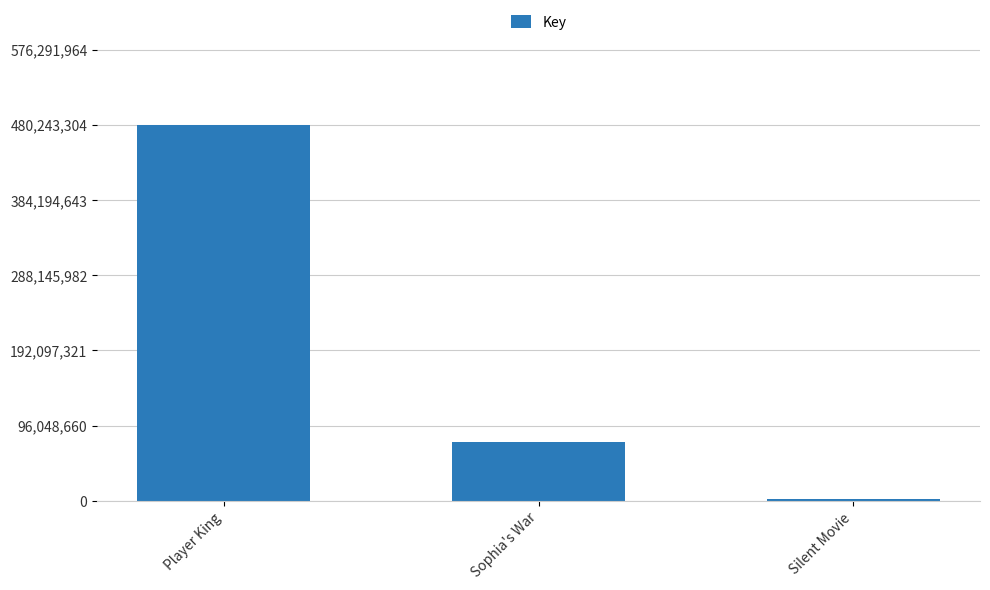

Rank the categories by value from lowest to highest.

Silent Movie, Sophia's War, Player King